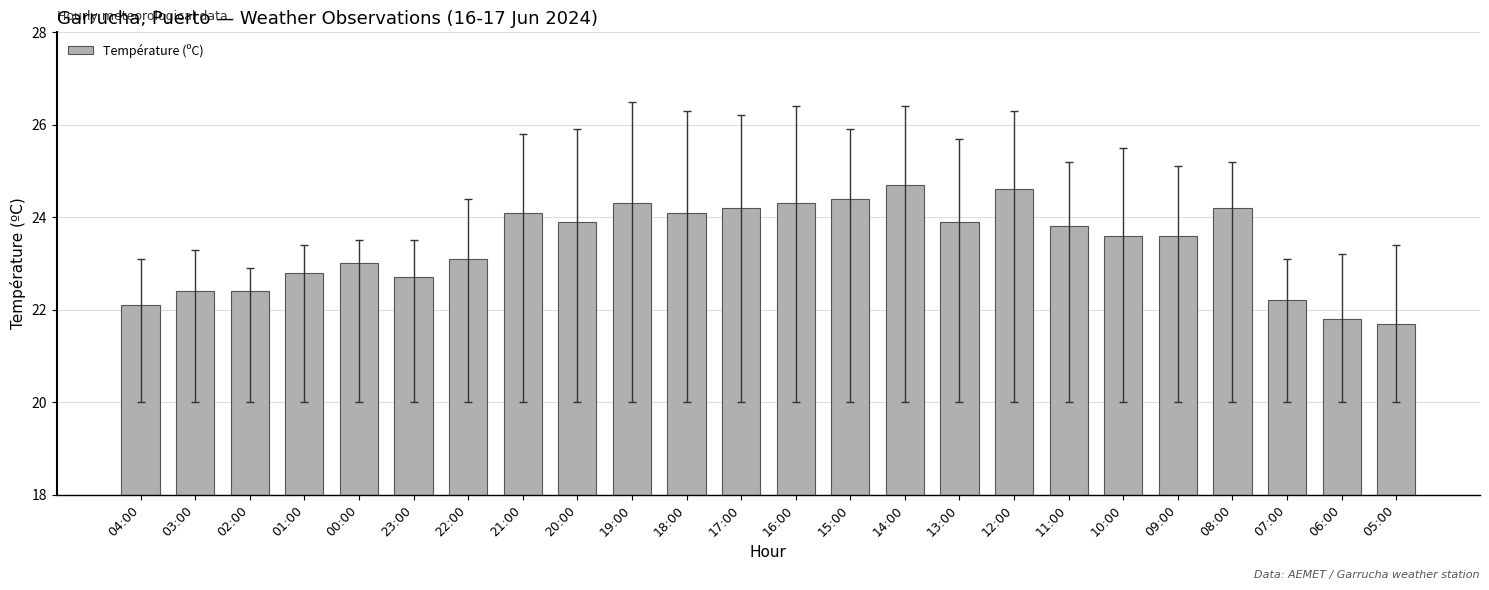

True or false: the data shows 21.8 at 06:00.

True